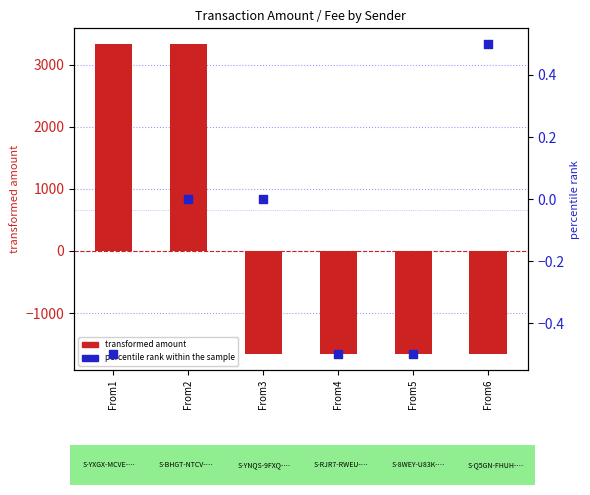

Which series reaches the maximum Y coordinate?

transformed amount